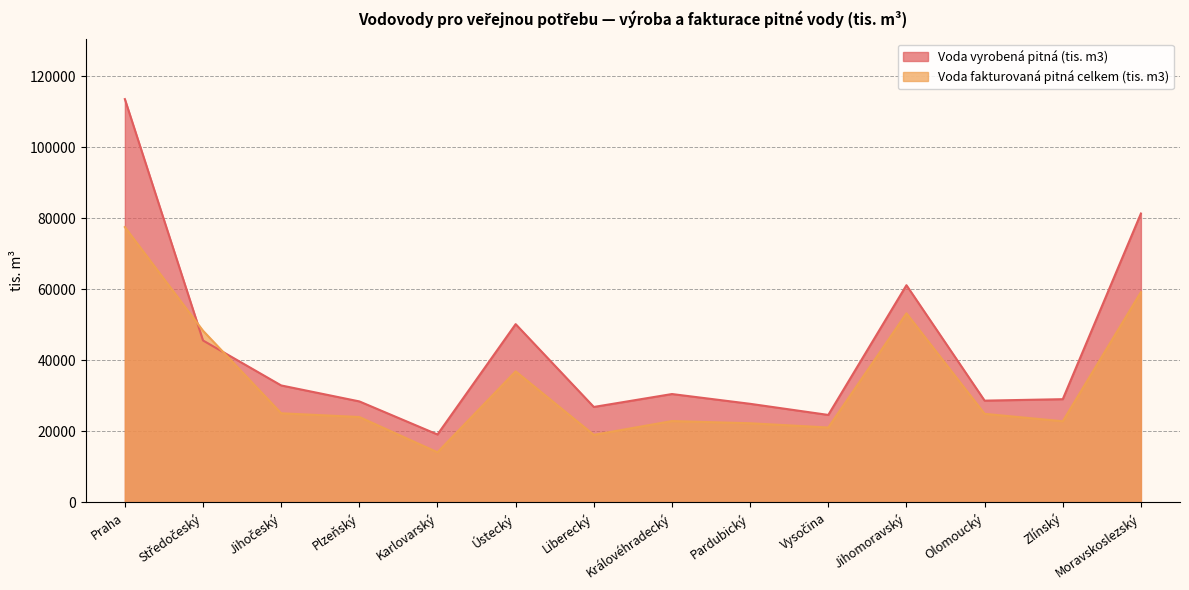

Rank the series by their maximum value, from lowest to highest.

Voda fakturovaná pitná celkem (tis. m3), Voda vyrobená pitná (tis. m3)